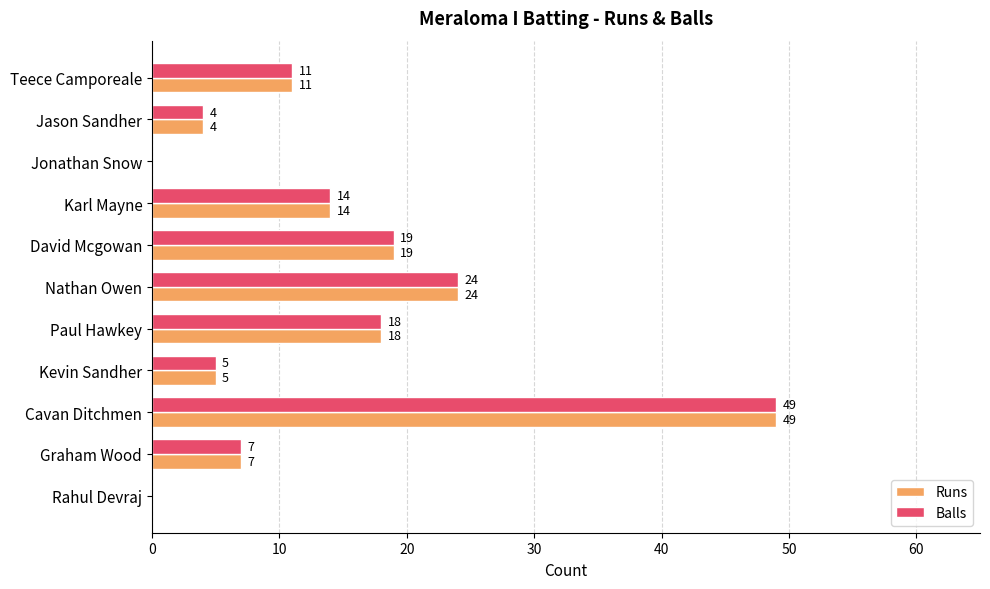

The Runs series shows 18 at Rahul Devraj. True or false?

False